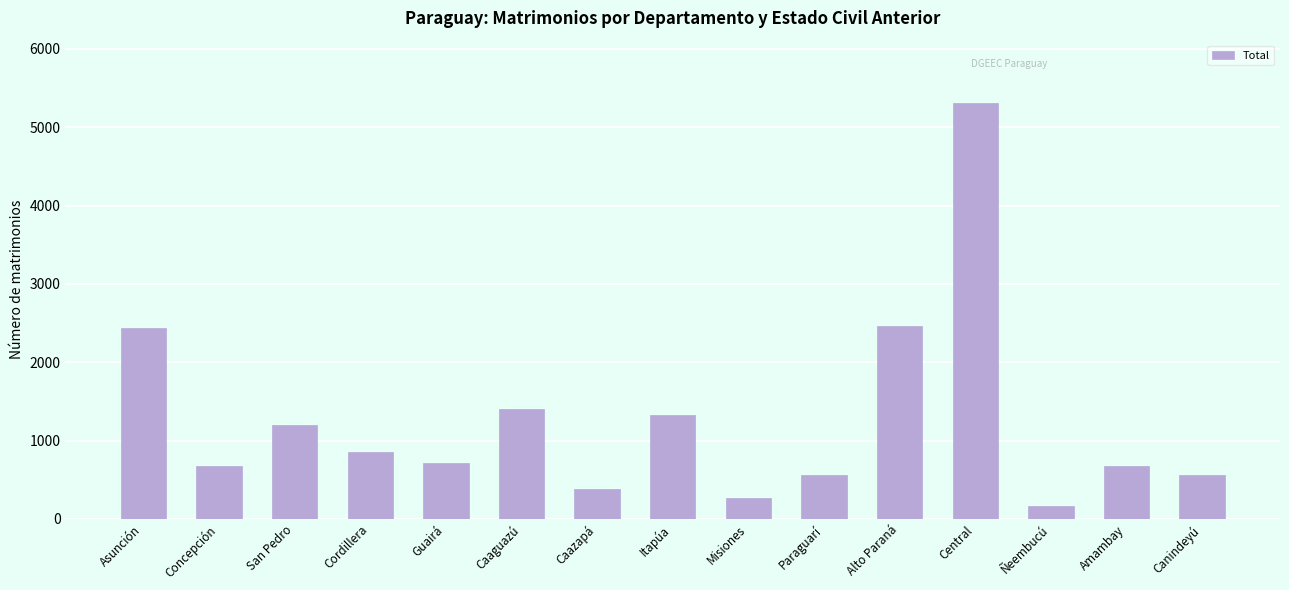

What is the difference between the second highest and second lowest values?

2189